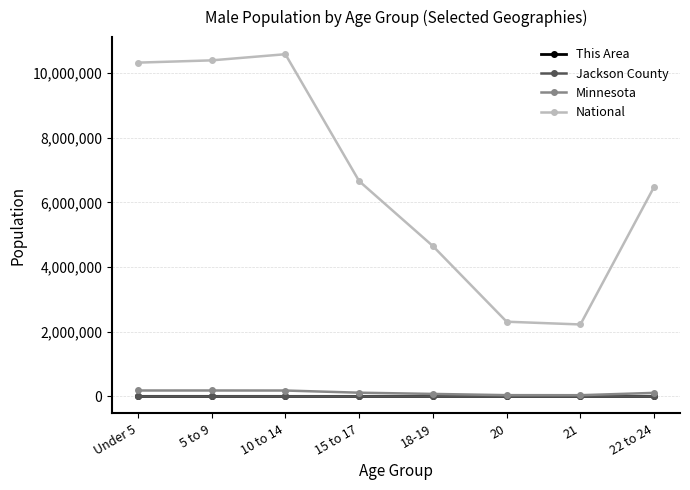

What is the label of the 8th point from the left?

22 to 24